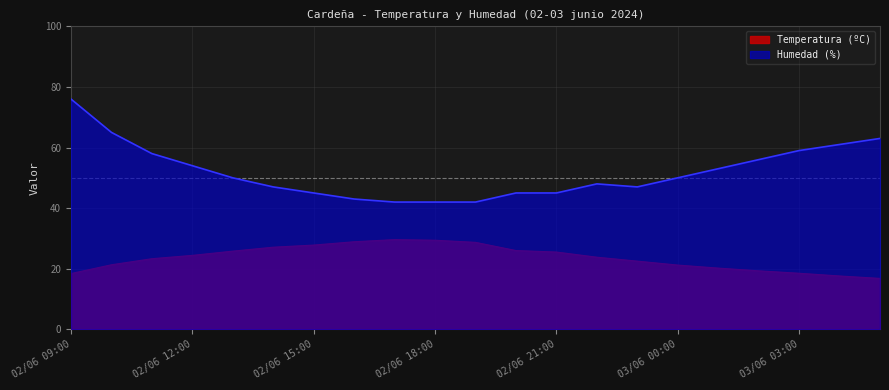

Reading left to right, transcribe all the data shown in this chart.

Temperatura (ºC): 02/06 09:00=18.4	02/06 10:00=21.3	02/06 11:00=23.3	02/06 12:00=24.4	02/06 13:00=25.8	02/06 14:00=27.1	02/06 15:00=27.8	02/06 16:00=28.9	02/06 17:00=29.6	02/06 18:00=29.4	02/06 19:00=28.7	02/06 20:00=26.0	02/06 21:00=25.5	02/06 22:00=23.8	02/06 23:00=22.5	03/06 00:00=21.2	03/06 01:00=20.2	03/06 02:00=19.3	03/06 03:00=18.5	03/06 04:00=17.6	03/06 05:00=16.8
Humedad (%): 02/06 09:00=76.0	02/06 10:00=65.0	02/06 11:00=58.0	02/06 12:00=54.0	02/06 13:00=50.0	02/06 14:00=47.0	02/06 15:00=45.0	02/06 16:00=43.0	02/06 17:00=42.0	02/06 18:00=42.0	02/06 19:00=42.0	02/06 20:00=45.0	02/06 21:00=45.0	02/06 22:00=48.0	02/06 23:00=47.0	03/06 00:00=50.0	03/06 01:00=53.0	03/06 02:00=56.0	03/06 03:00=59.0	03/06 04:00=61.0	03/06 05:00=63.0